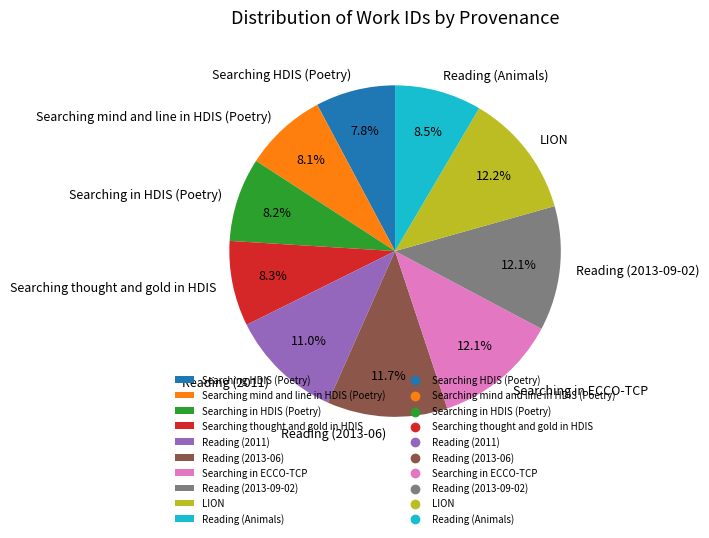

To the nearest percent, what is the combined percentage of Searching in ECCO-TCP and LION?

24%